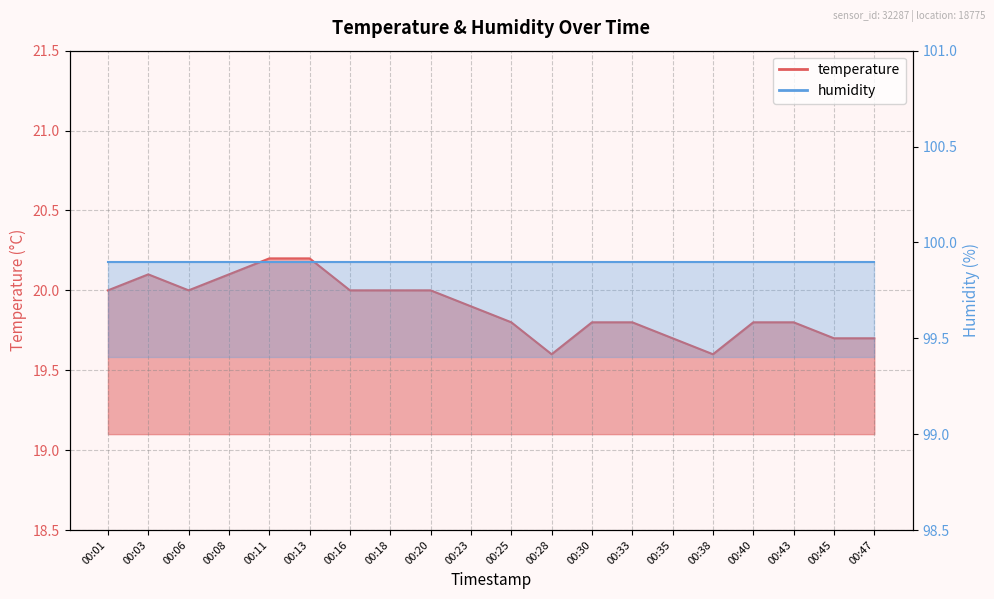

Reading left to right, list all the values displayed in this chart.

20.0	20.1	20.0	20.1	20.2	20.2	20.0	20.0	20.0	19.9	19.8	19.6	19.8	19.8	19.7	19.6	19.8	19.8	19.7	19.7